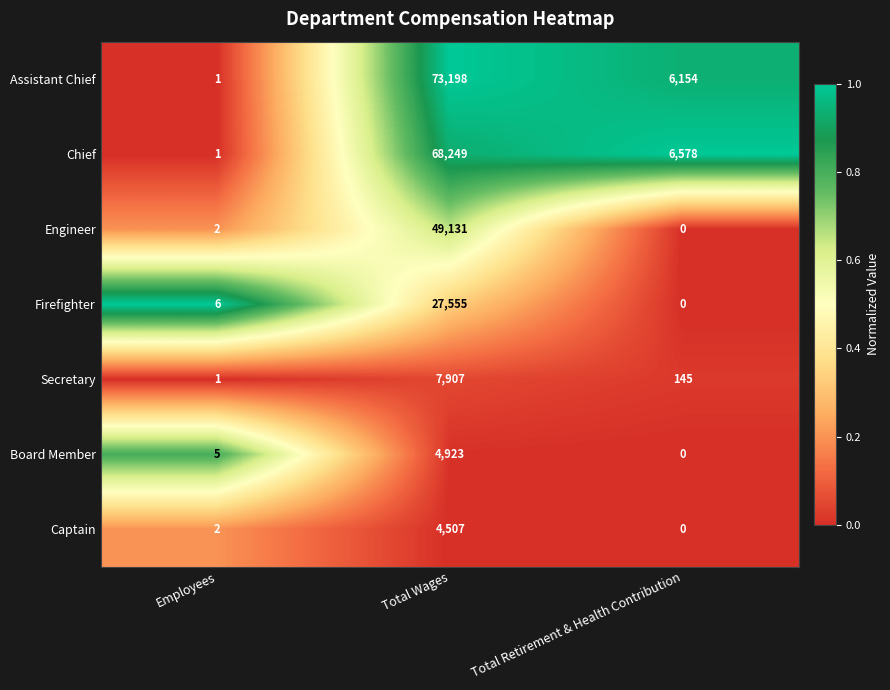

Which series has the largest total across all categories?

Assistant Chief